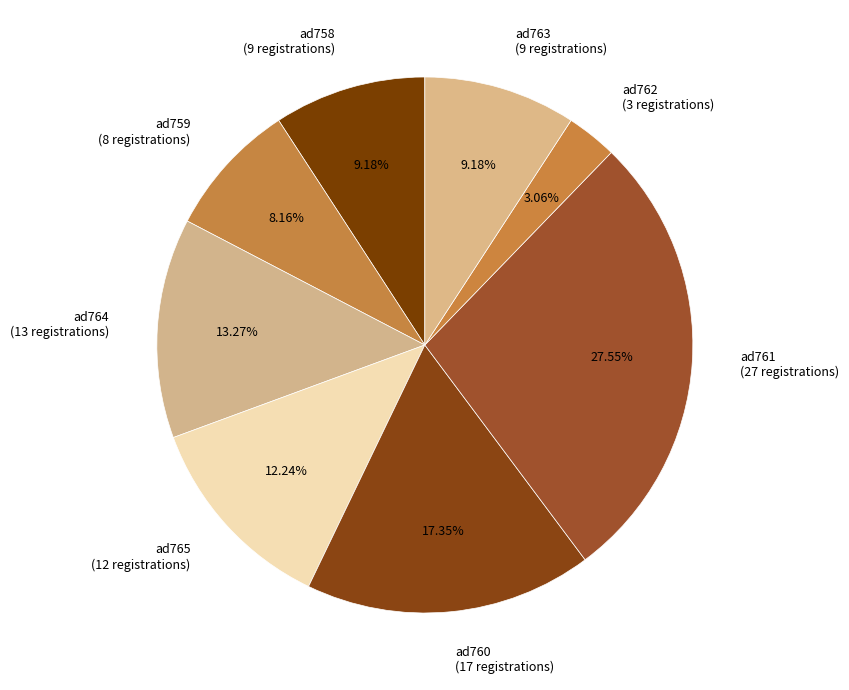

Which category has the biggest portion of the pie?

ad761